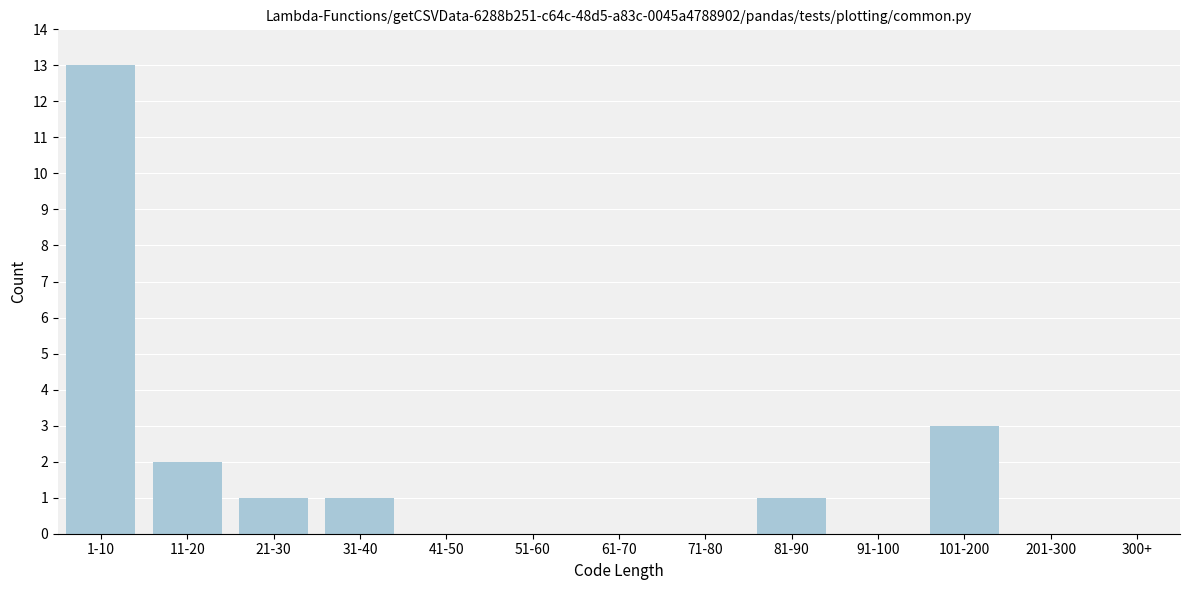

Reading left to right, transcribe all the data shown in this chart.

1-10=13	11-20=2	21-30=1	31-40=1	41-50=0	51-60=0	61-70=0	71-80=0	81-90=1	91-100=0	101-200=3	201-300=0	300+=0